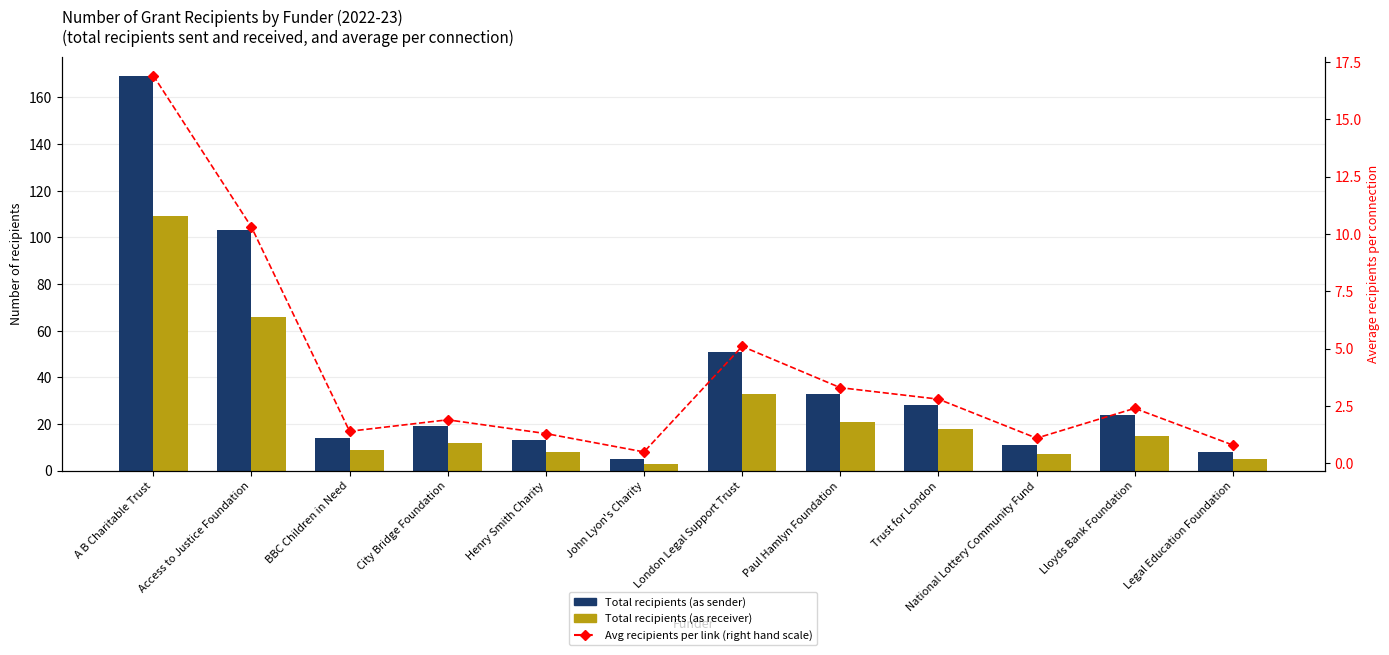

What is the label of the 8th bar from the left?

Paul Hamlyn Foundation